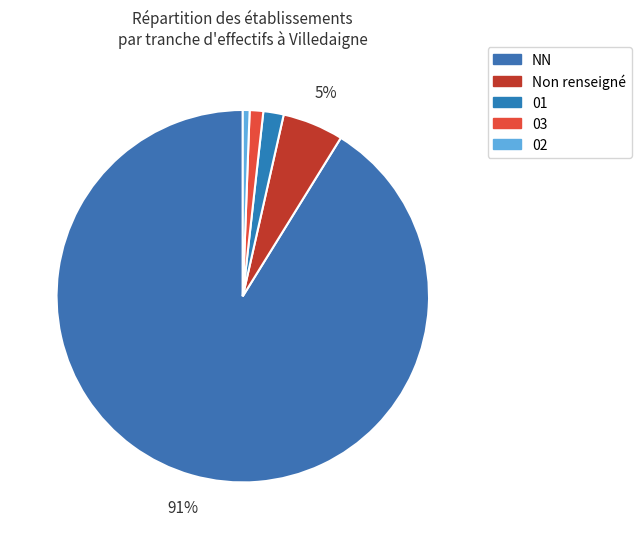

Count the number of slices in the pie.

5